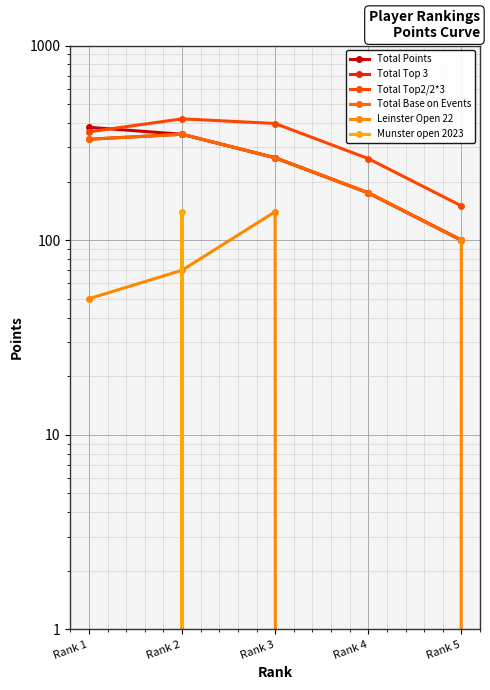

What is the difference between the Total Base on Events values at Rank 5 and Rank 4?

75.0